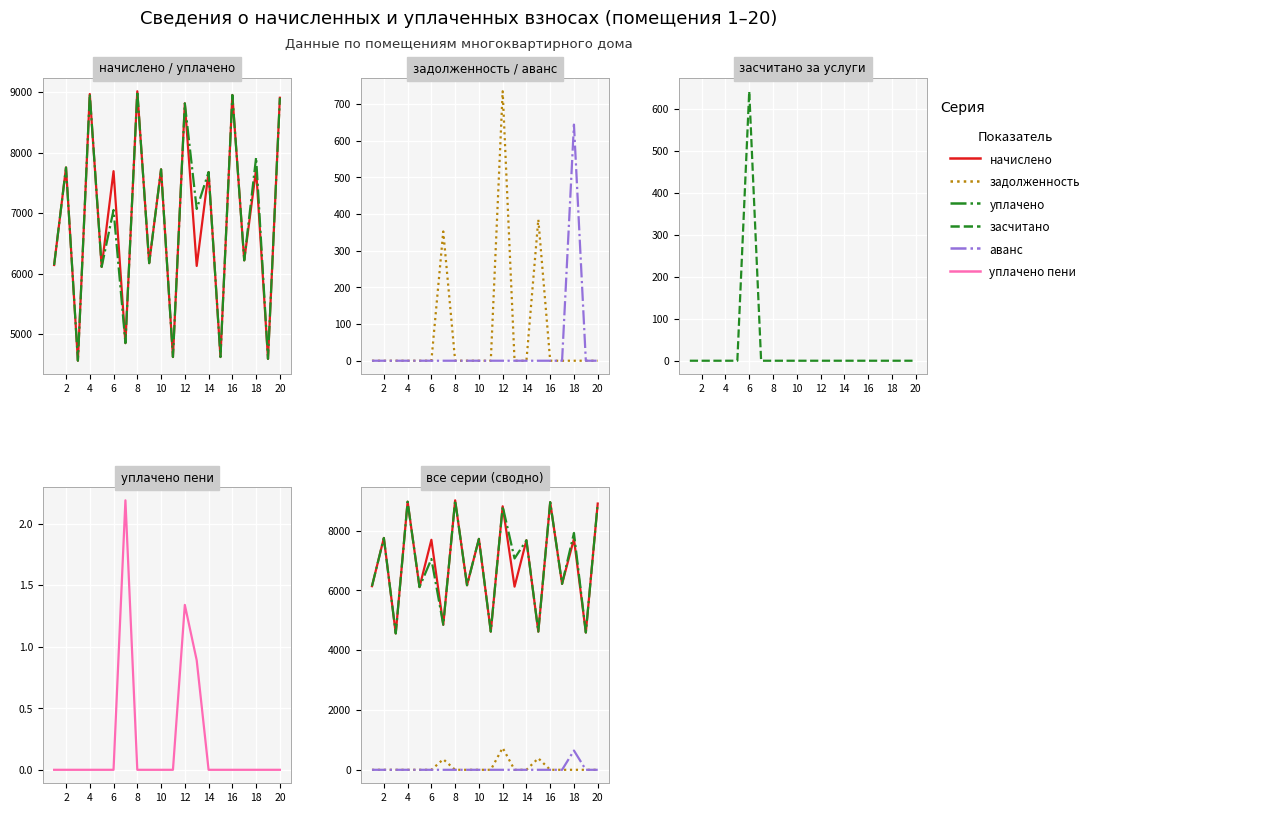

How many interior local valleys does the уплачено series have?

9